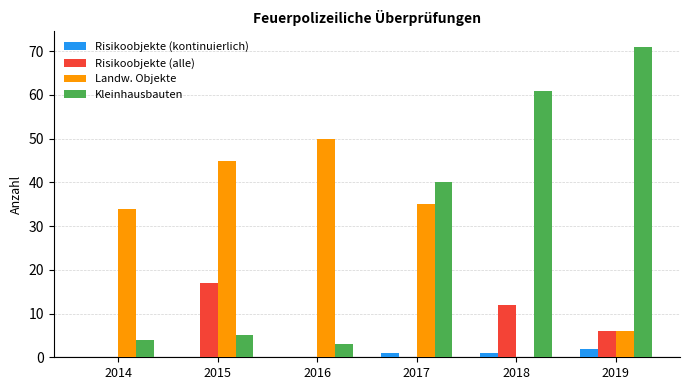

How many distinct data groups are displayed?

4